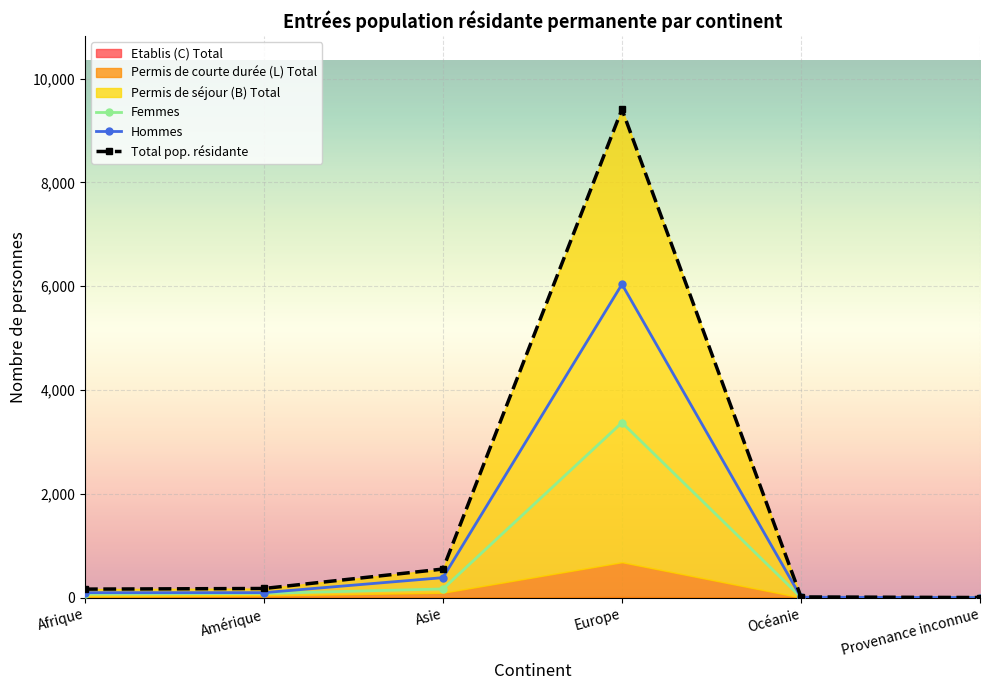

What is the difference between the Hommes values at Océanie and Afrique?

88